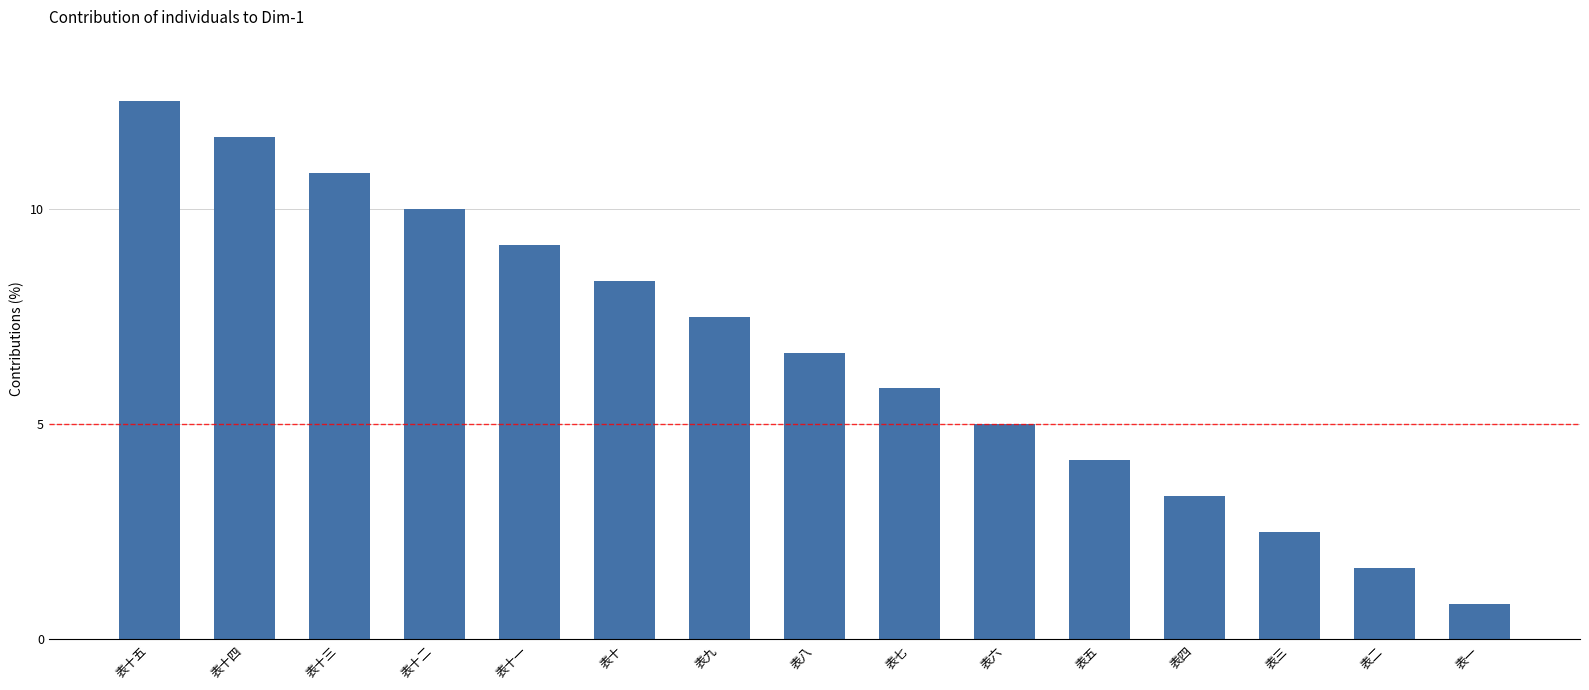

What is the sum of all values?

100.0